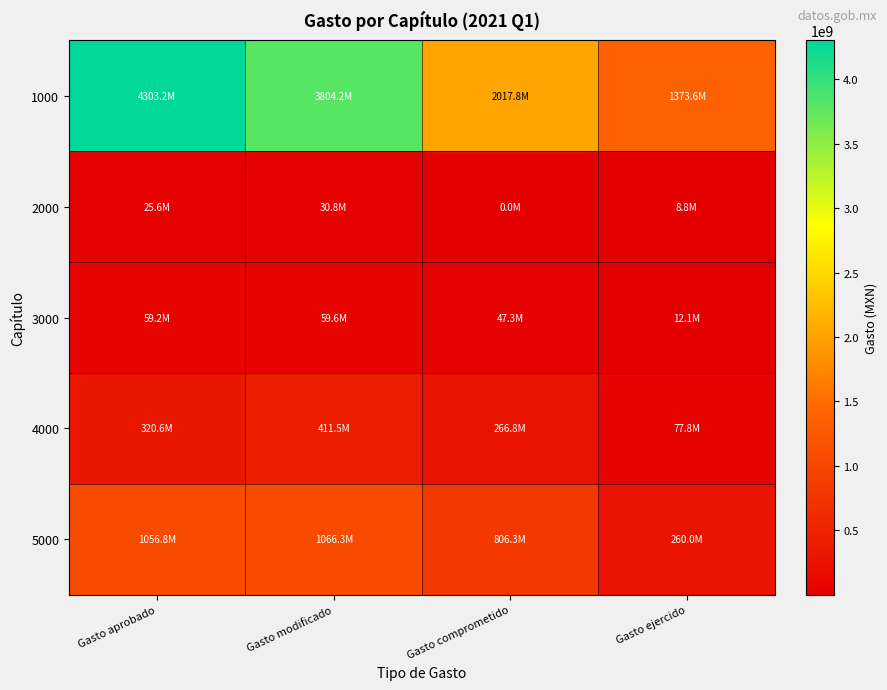

Which series has the largest total across all categories?

1000